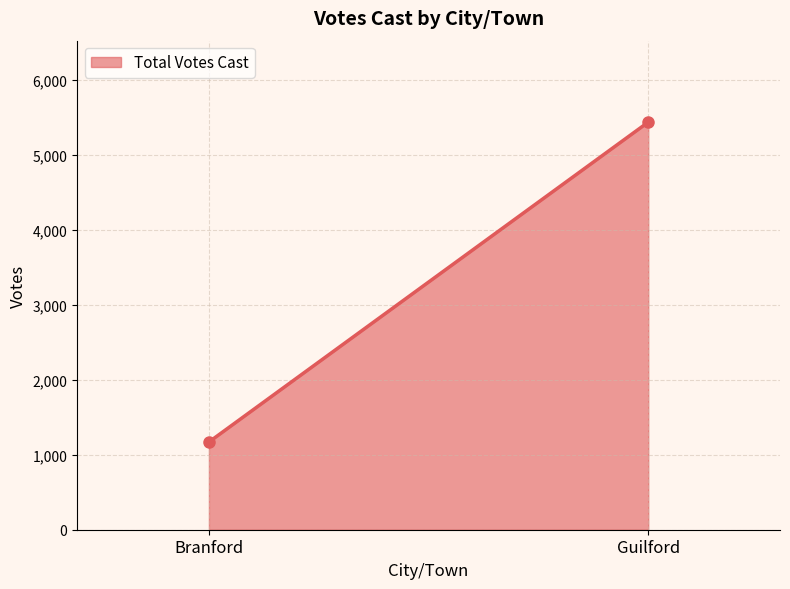

True or false: the data shows 5435 at Guilford.

True